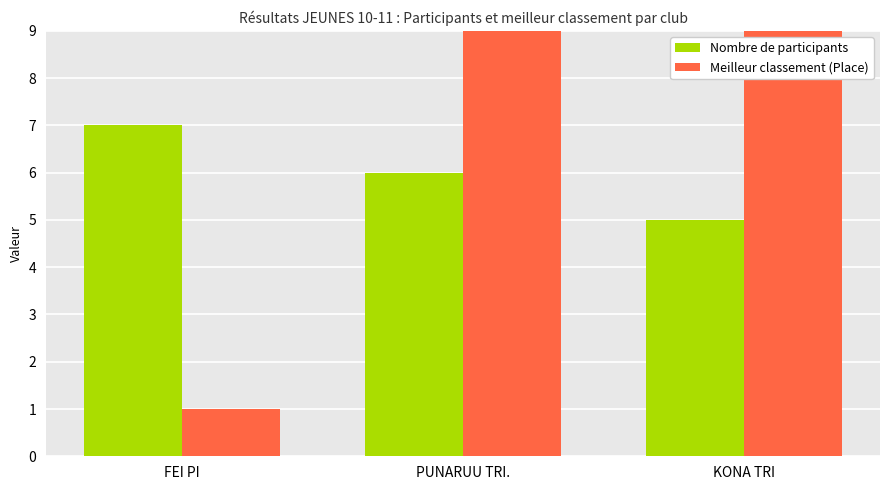

Reading left to right, transcribe all the data shown in this chart.

Nombre de participants: 7	6	5
Meilleur classement (Place): 1	9	13